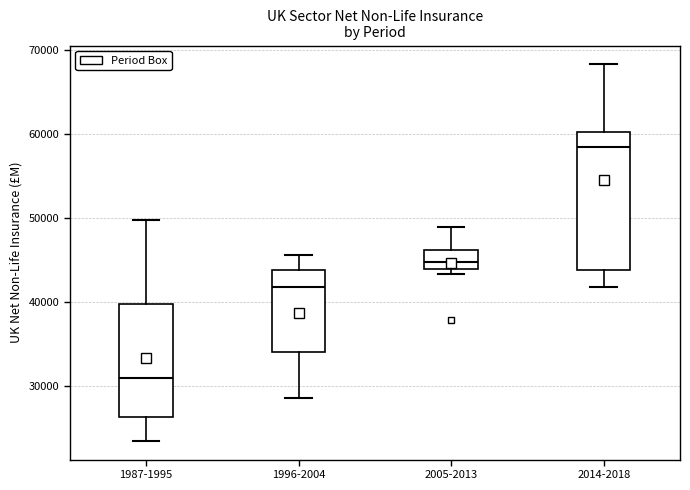

Comparing the boxes themselves (not the whiskers), which one is the tallest?

2014-2018